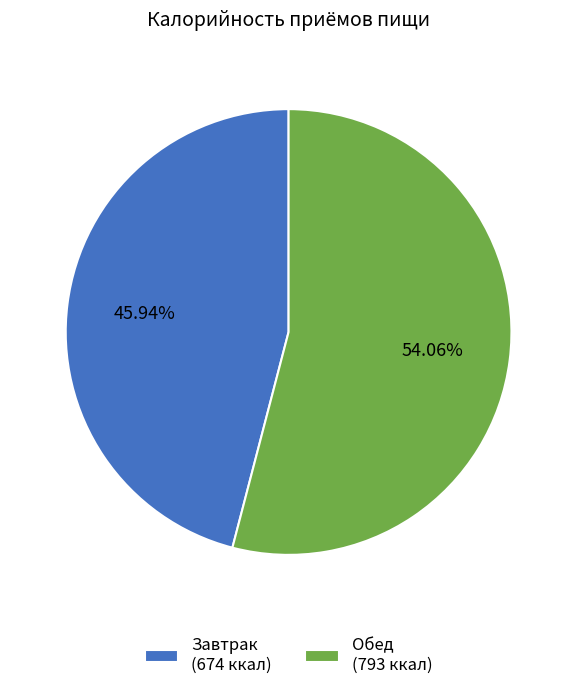

Combined, do Обед and Завтрак account for over 50%?

Yes